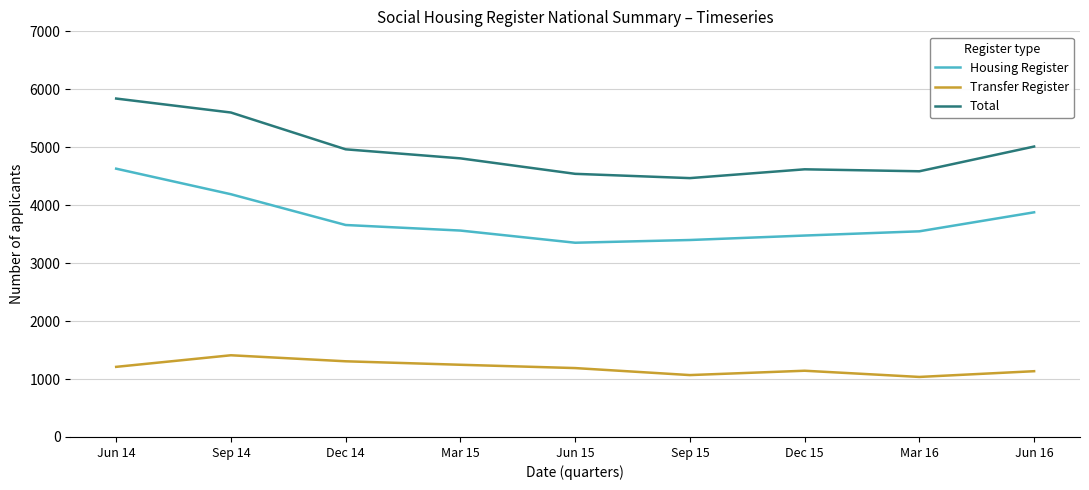

Does the chart have visible grid lines?

Yes